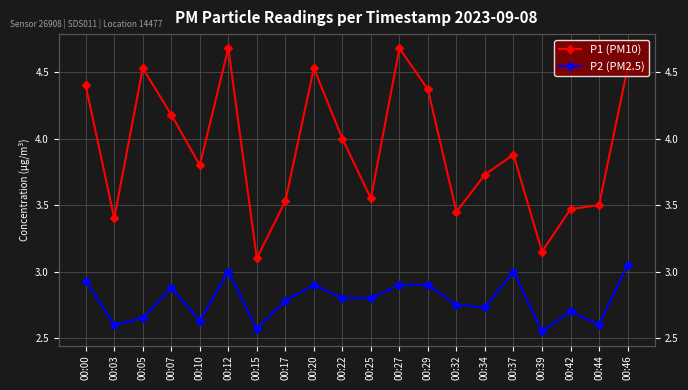

How many distinct data groups are displayed?

2